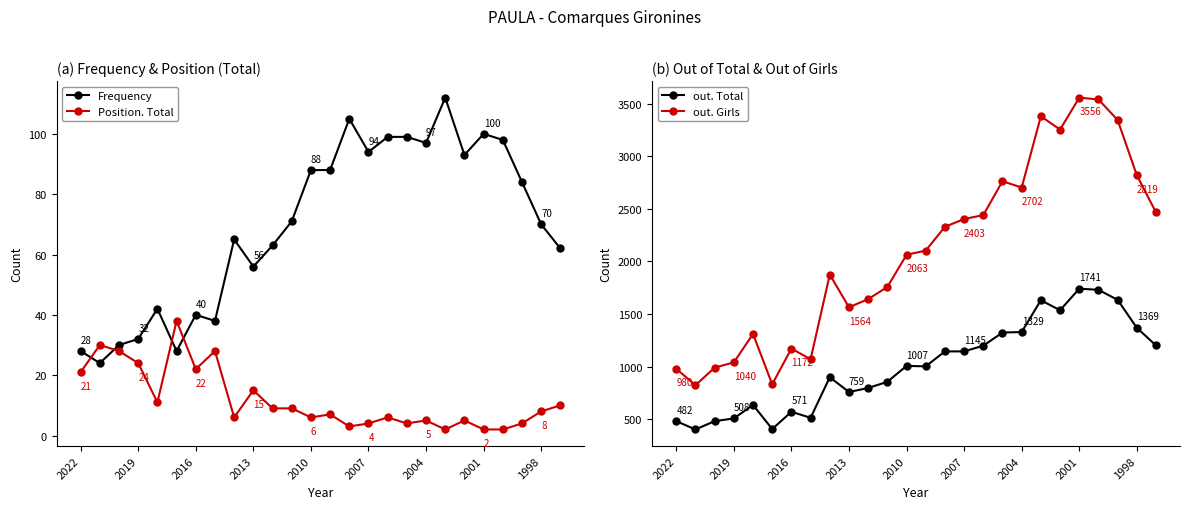

Is the value of out. Total at 2022 greater than the value of out. Girls at 2001?

No